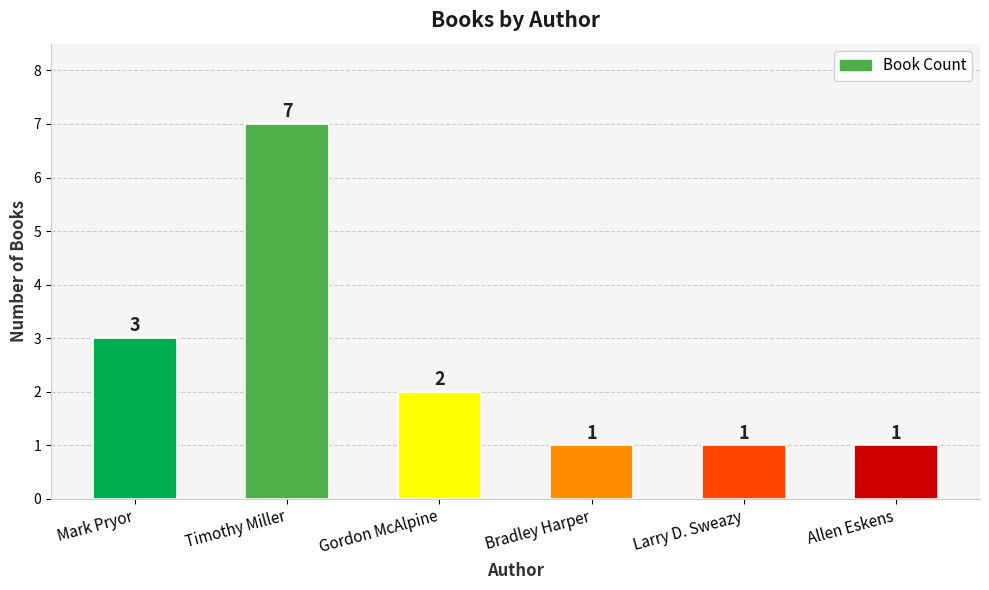

Reading left to right, transcribe all the data shown in this chart.

3	7	2	1	1	1